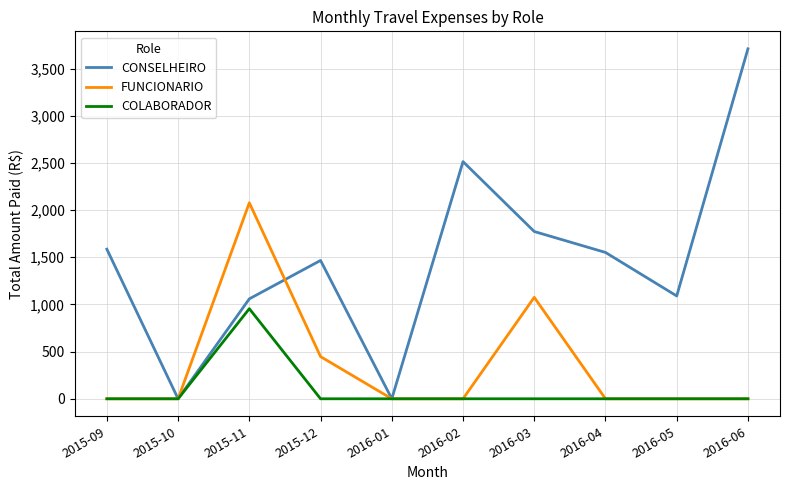

Which series changed the most between 2015-10 and 2016-05?

CONSELHEIRO